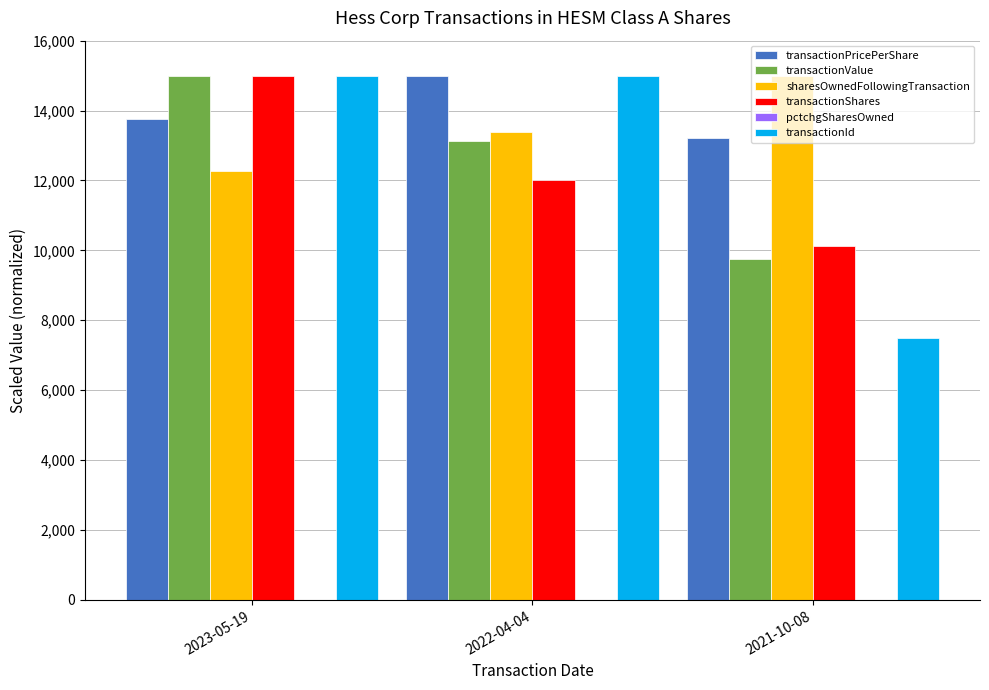

Which series has the largest total across all categories?

transactionPricePerShare